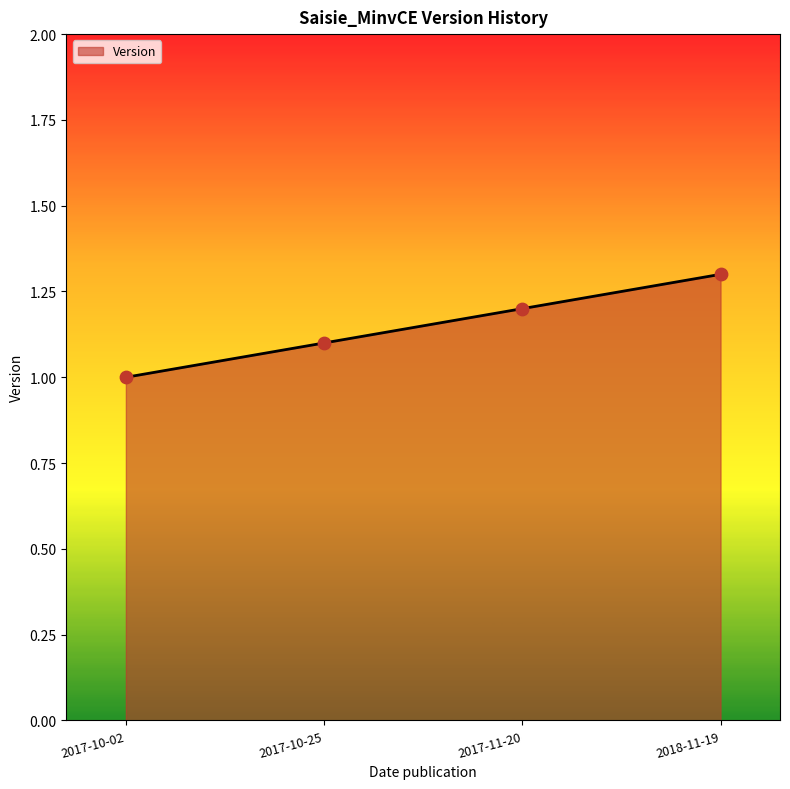

What is the ratio of the value at 2017-10-02 to the value at 2017-10-25?

0.9